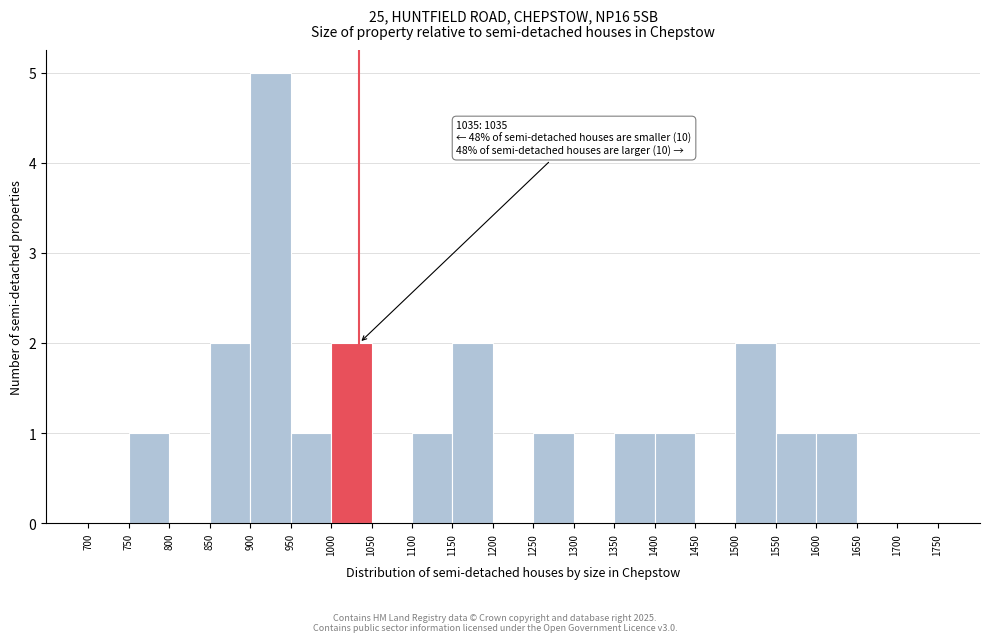

Which range on the x-axis has the tallest bar?

900 to 950